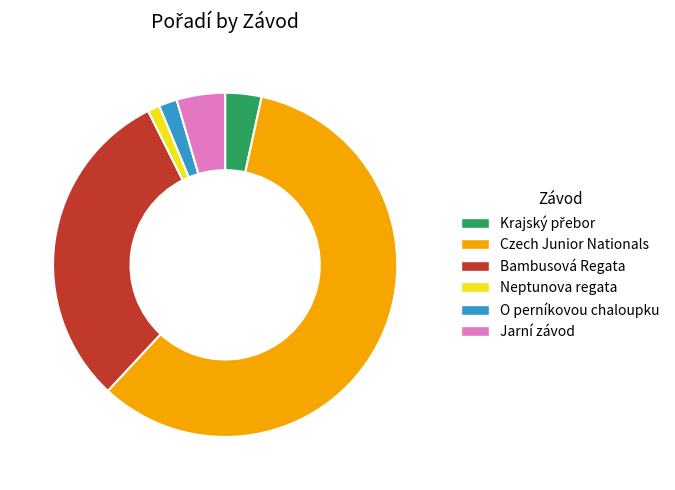

Combined, do Bambusová Regata and Czech Junior Nationals account for over 50%?

Yes